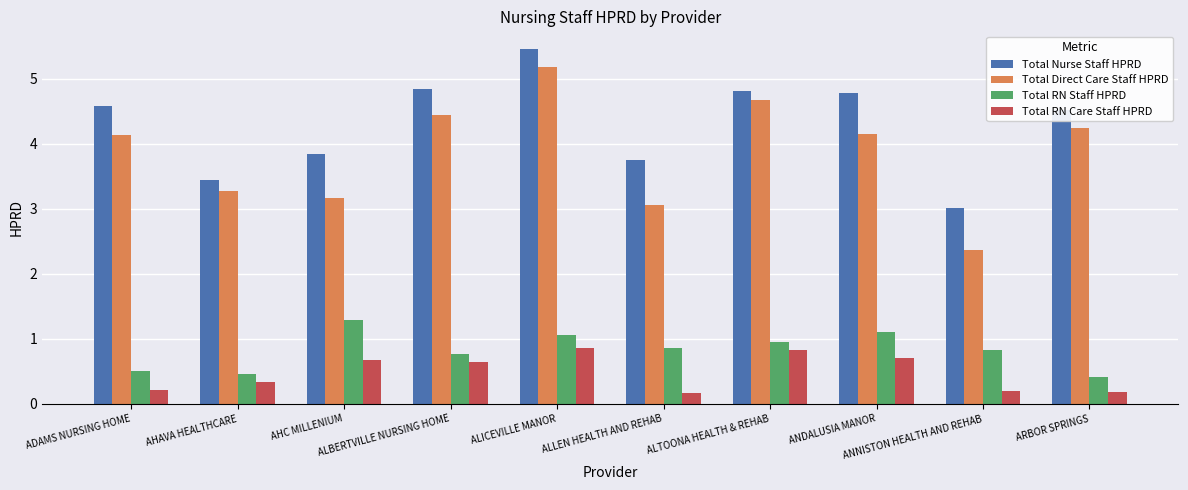

What is the spread (max minus min) of values at ANDALUSIA MANOR?

4.1